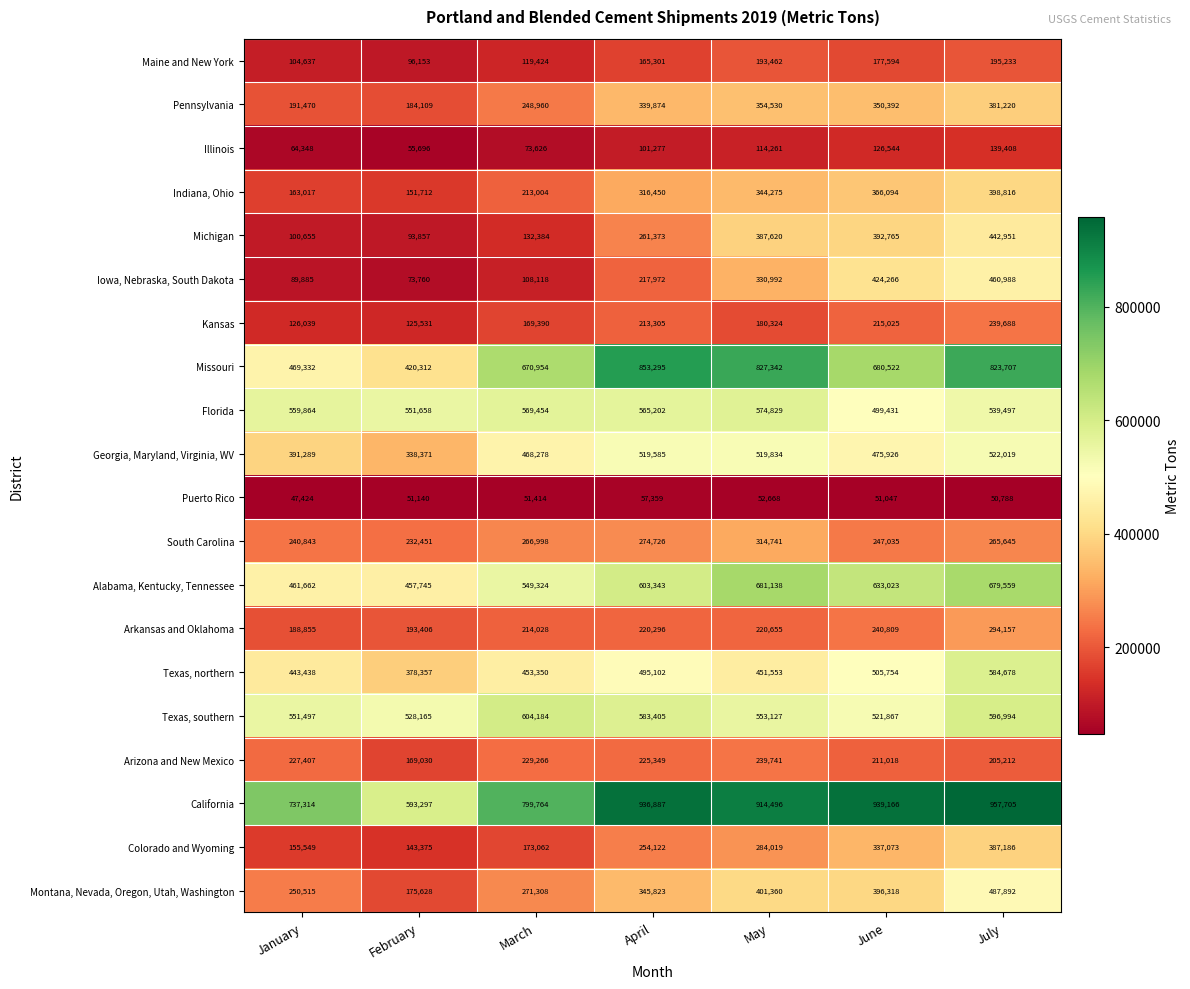

What is the sum of all Pennsylvania values?

2050555